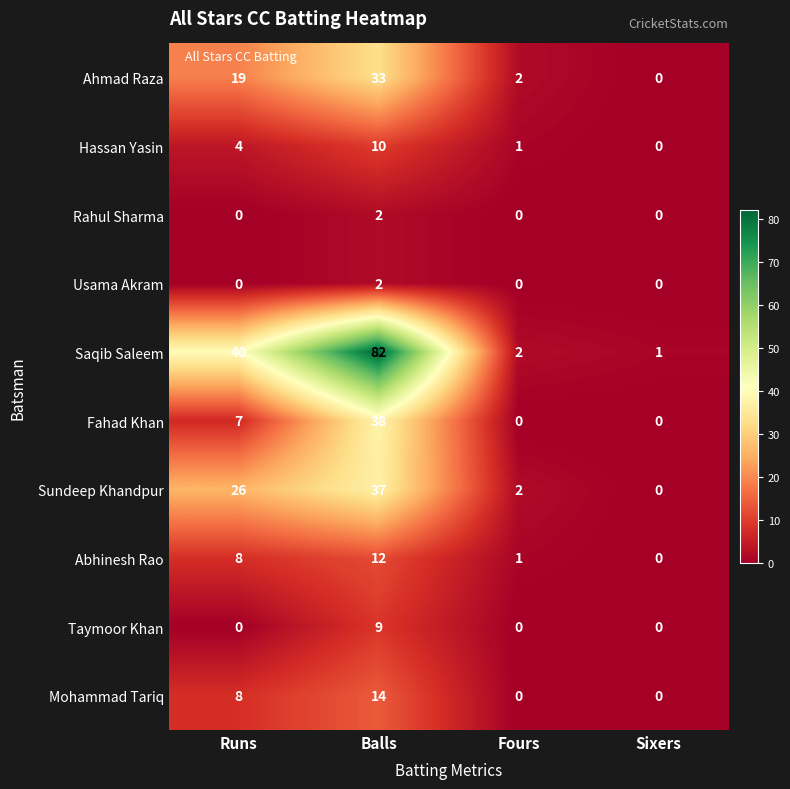

At which category is the sum across all series the highest?

Balls